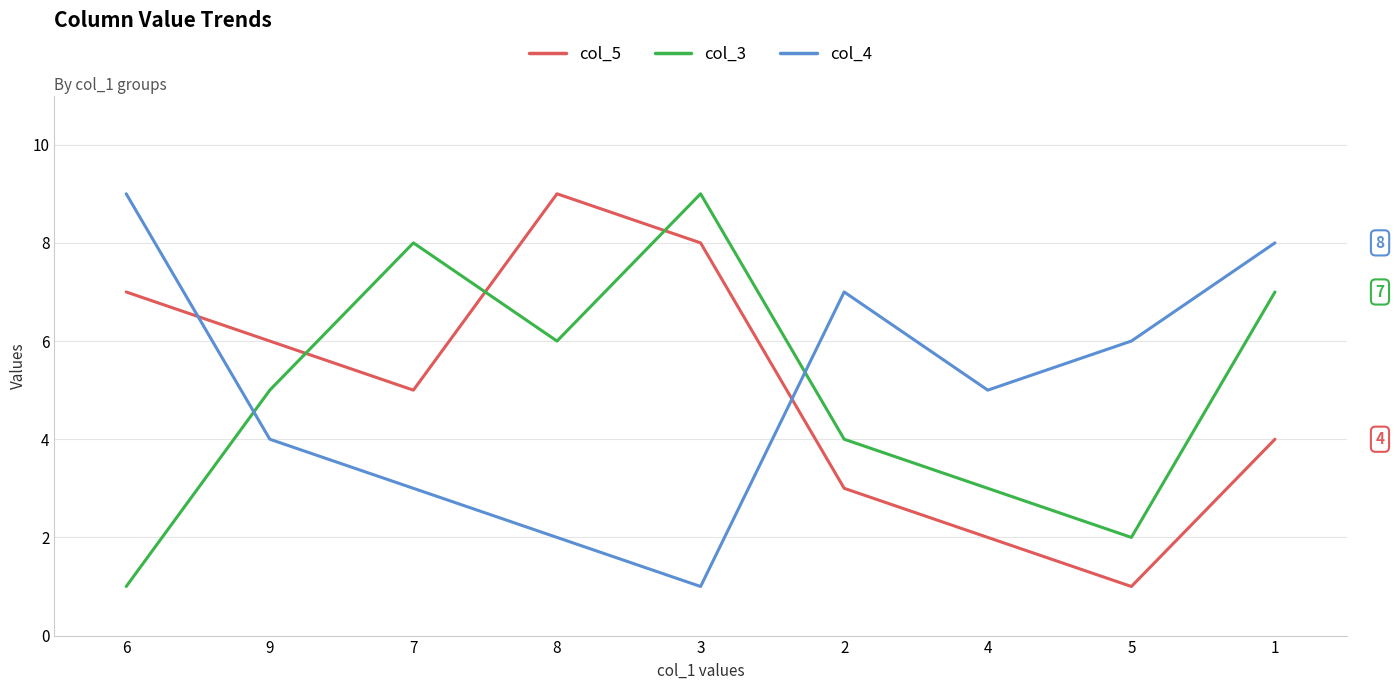

Where is col_3 nearest to the value 5?

9